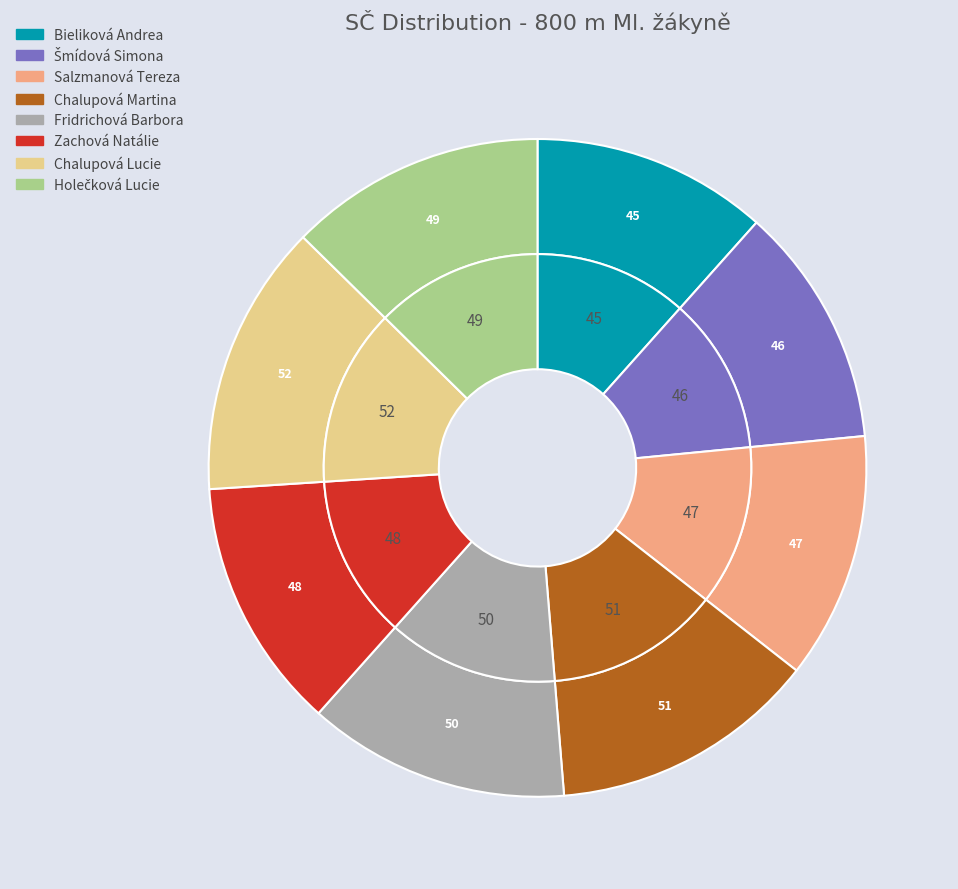

Is Fridrichová Barbora the majority of the pie?

No